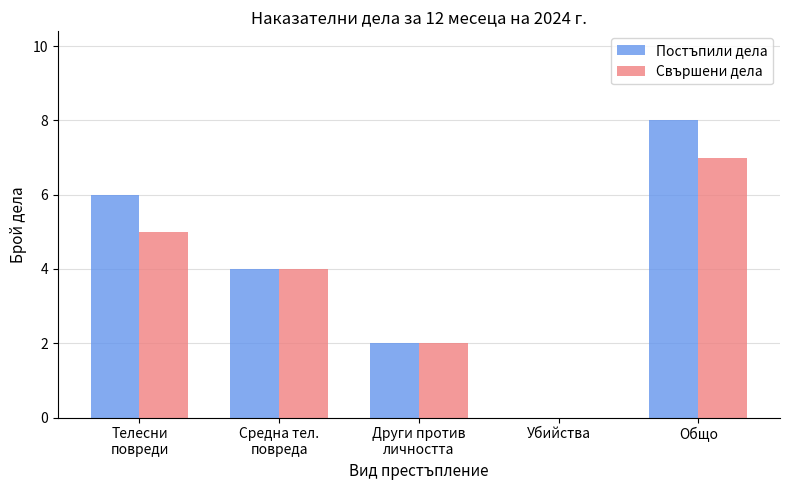

At which category is the sum across all series the highest?

Общо